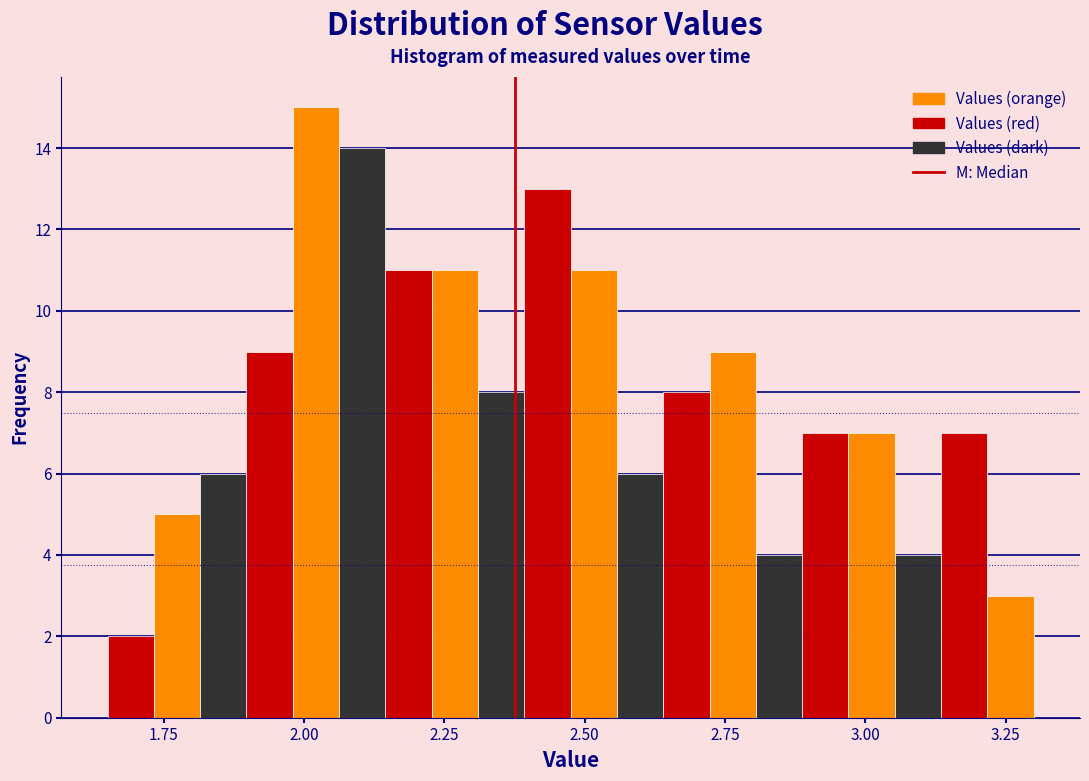

Around what value on the x-axis is the tallest bar? Give the approximate position of its centre, as read against the axis.

2.00